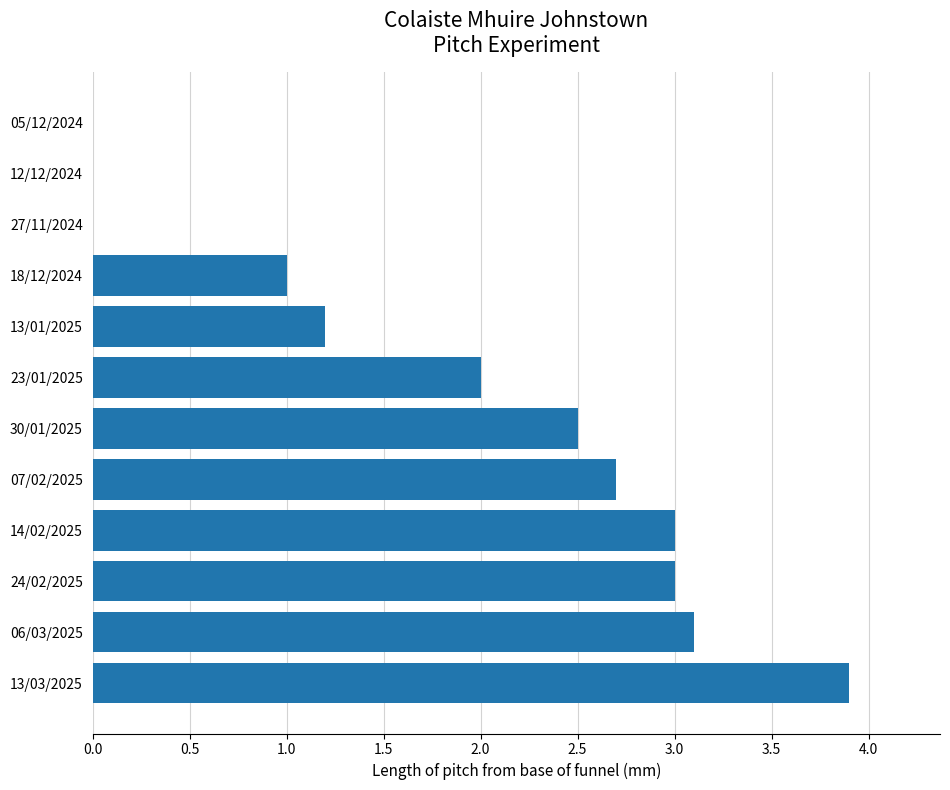

What is the change in value from 06/03/2025 to 23/01/2025?

-1.1